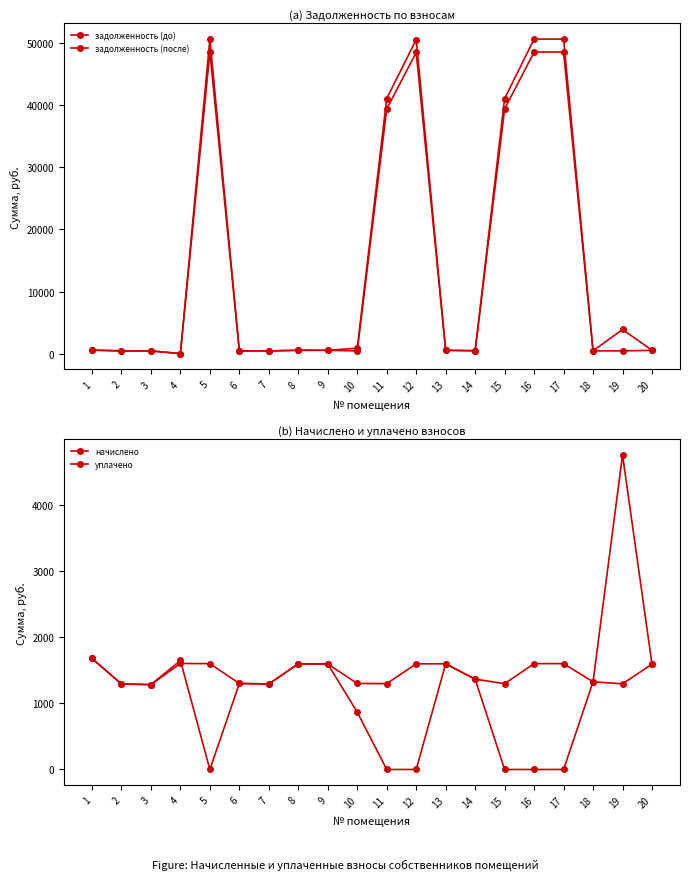

True or false: задолженность (после) has more than 2 points higher than both neighbors.

True